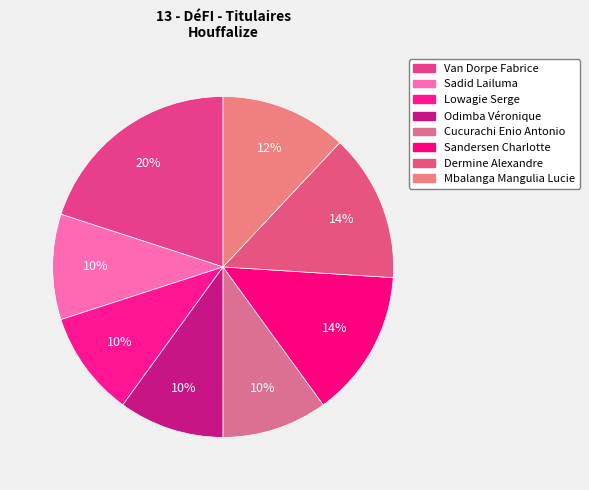

Combined, what portion of the pie is Lowagie Serge and Van Dorpe Fabrice?

30.0%